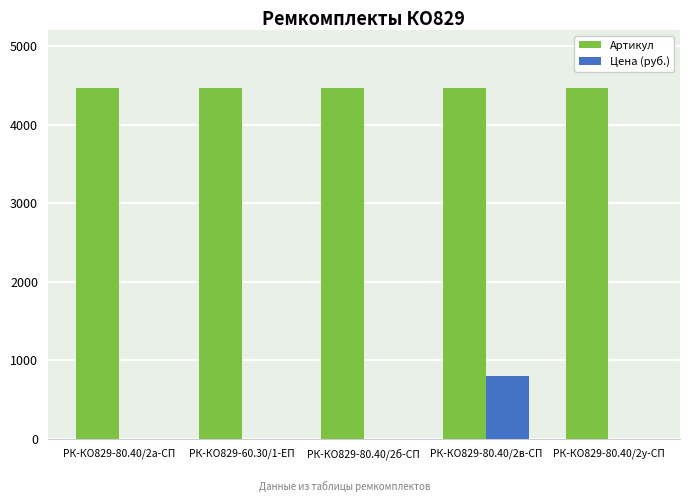

Between РК-КО829-80.40/2б-СП and РК-КО829-80.40/2в-СП, which series saw the biggest shift?

Цена (руб.)